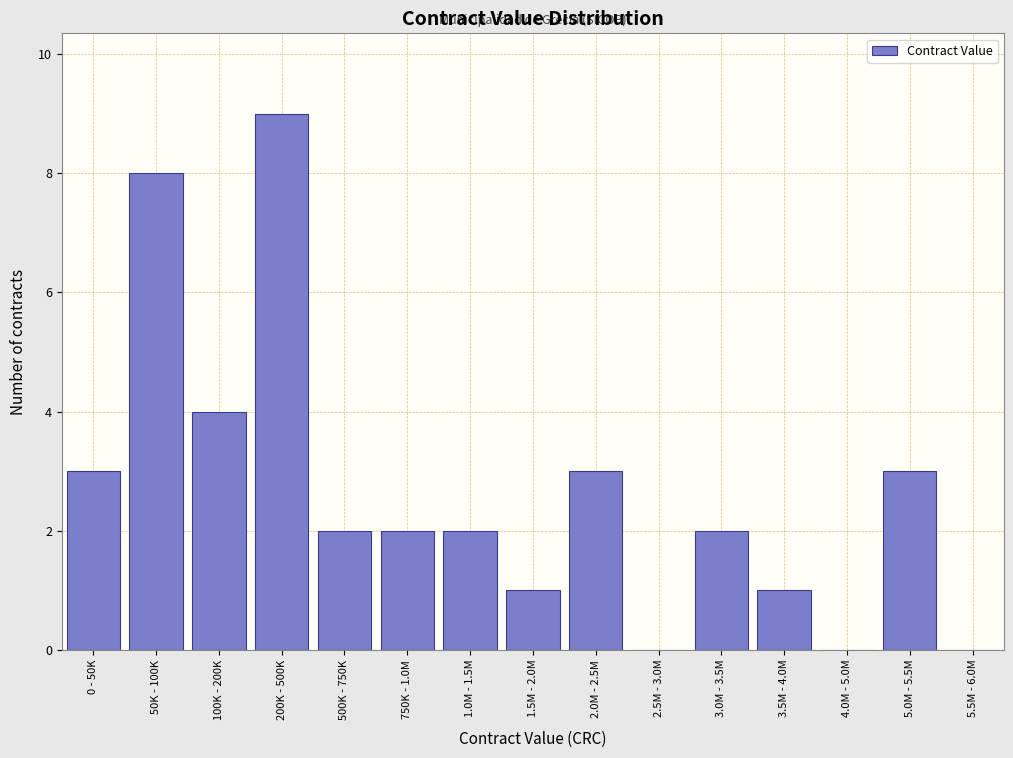

Reading right to left, transcribe all the data shown in this chart.

5.5M - 6.0M=0	5.0M - 5.5M=3	4.0M - 5.0M=0	3.5M - 4.0M=1	3.0M - 3.5M=2	2.5M - 3.0M=0	2.0M - 2.5M=3	1.5M - 2.0M=1	1.0M - 1.5M=2	750K - 1.0M=2	500K - 750K=2	200K - 500K=9	100K - 200K=4	50K - 100K=8	0 - 50K=3